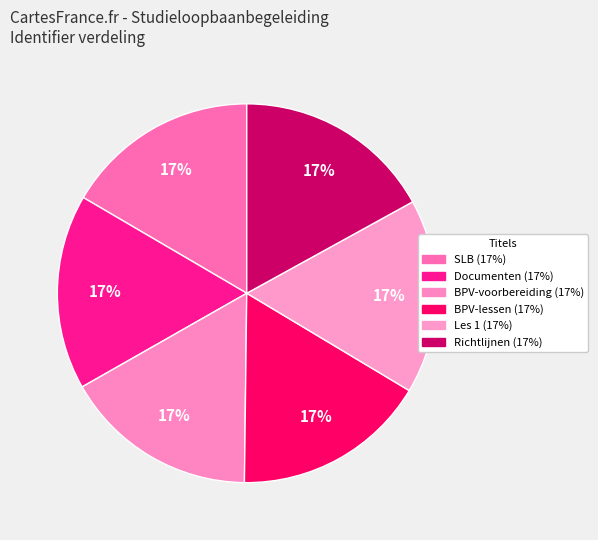

Which slice is the largest?

Richtlijnen maken van verslagen (ppt)